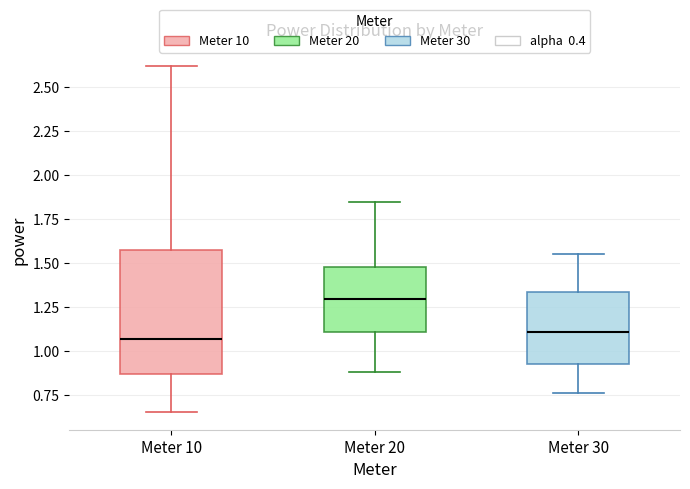

Reading left to right, transcribe this box plot: for each box, give where its median line is, the range the box spans, and where its two whiskers end, as read against the y-axis. The values are not printed on the chart, so give them approximately, as read against the axis.

Meter 10: median 1.05, box 0.85 to 1.55, whiskers 0.65 to 2.60
Meter 20: median 1.30, box 1.10 to 1.50, whiskers 0.90 to 1.85
Meter 30: median 1.10, box 0.95 to 1.35, whiskers 0.75 to 1.55